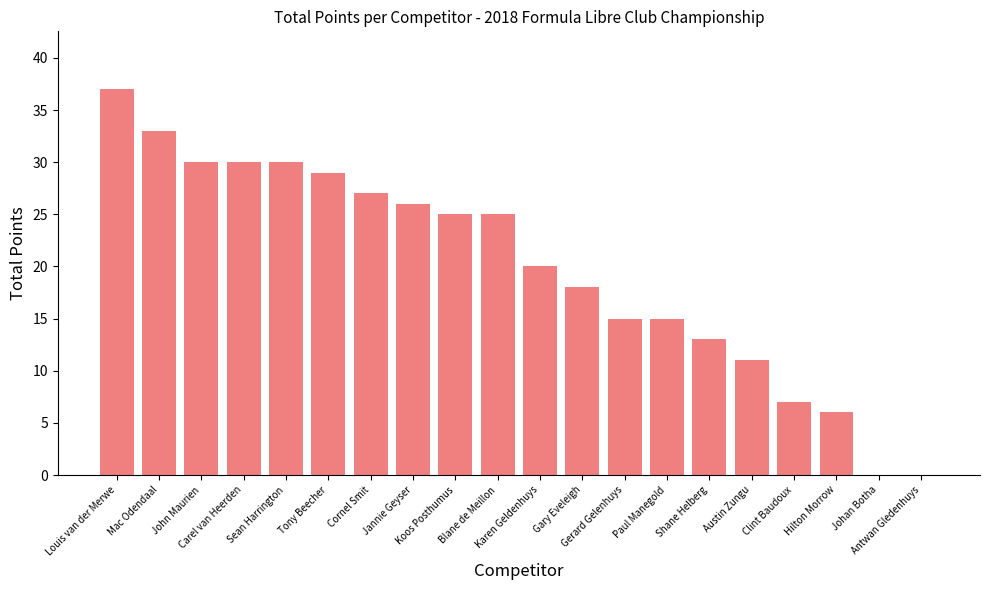

What is the sum of all values?

397